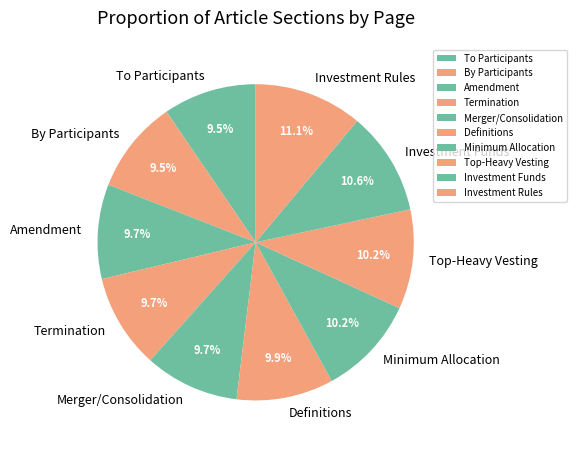

Which slice is the largest?

Investment Rules